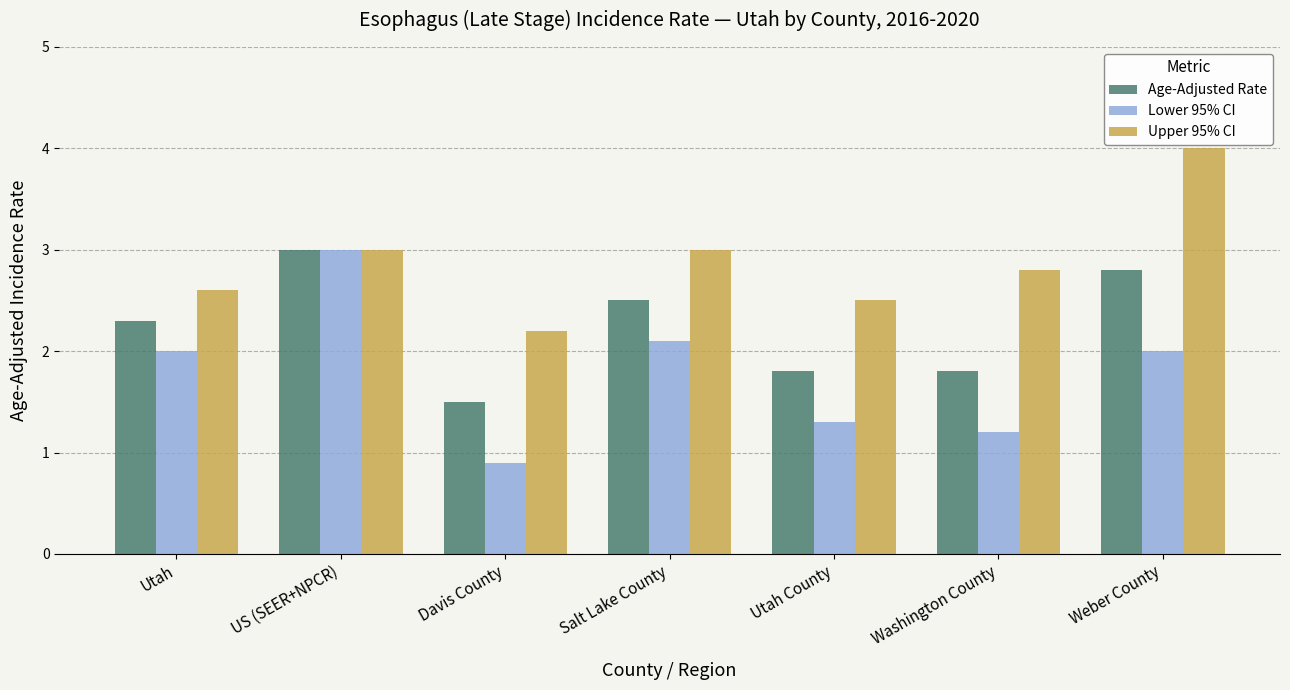

True or false: Age-Adjusted Rate has a value of 4.2 at Weber County.

False